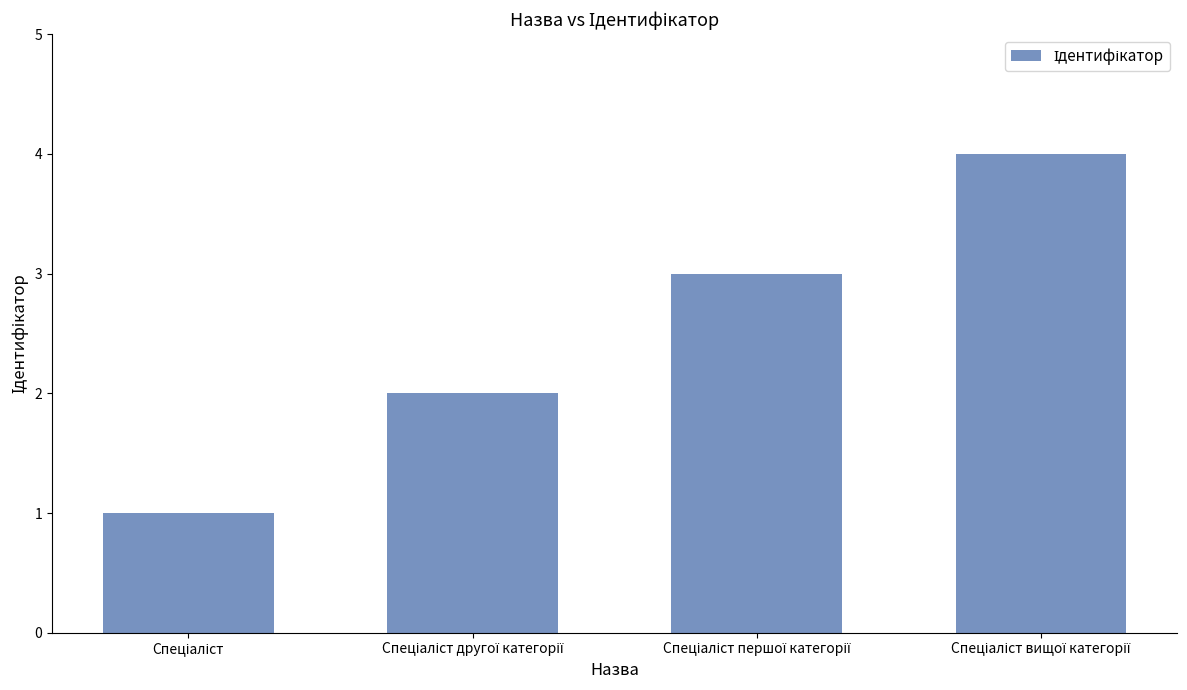

What is the maximum value shown in the chart?

4